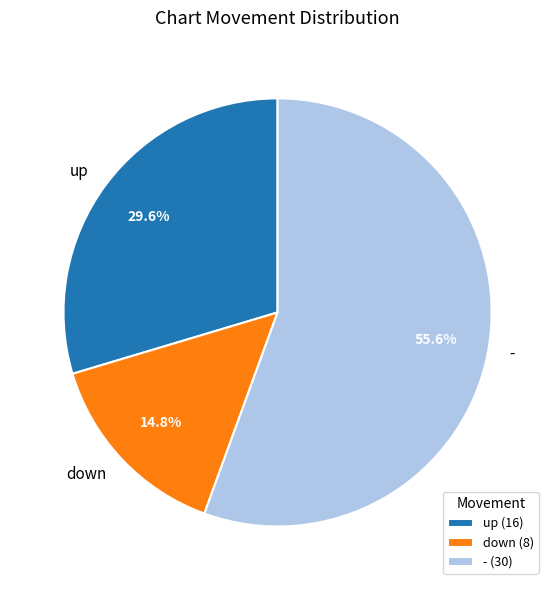

What portion of the pie excludes down?

85.2%